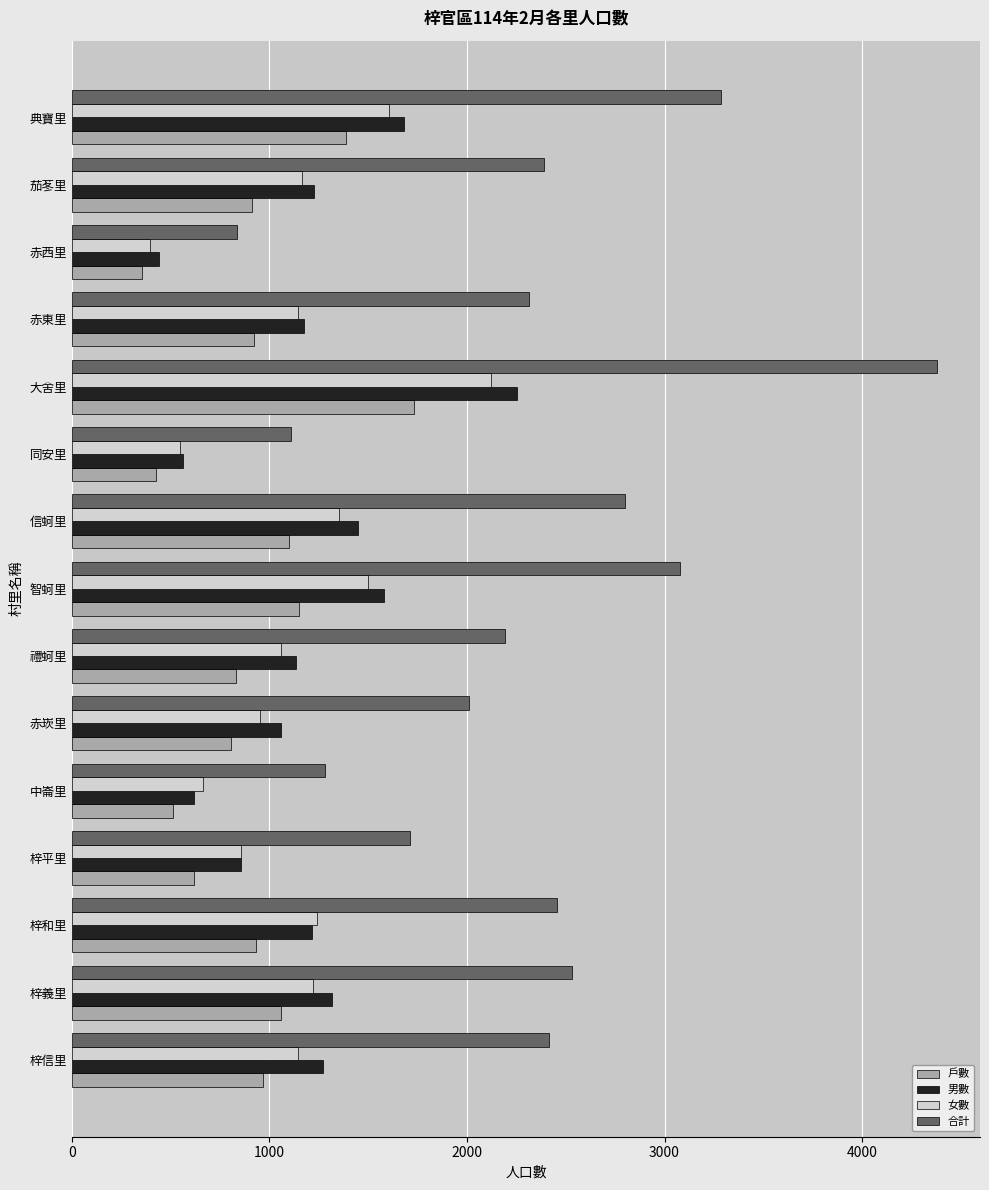

Between 同安里 and 赤東里, which series saw the biggest shift?

合計